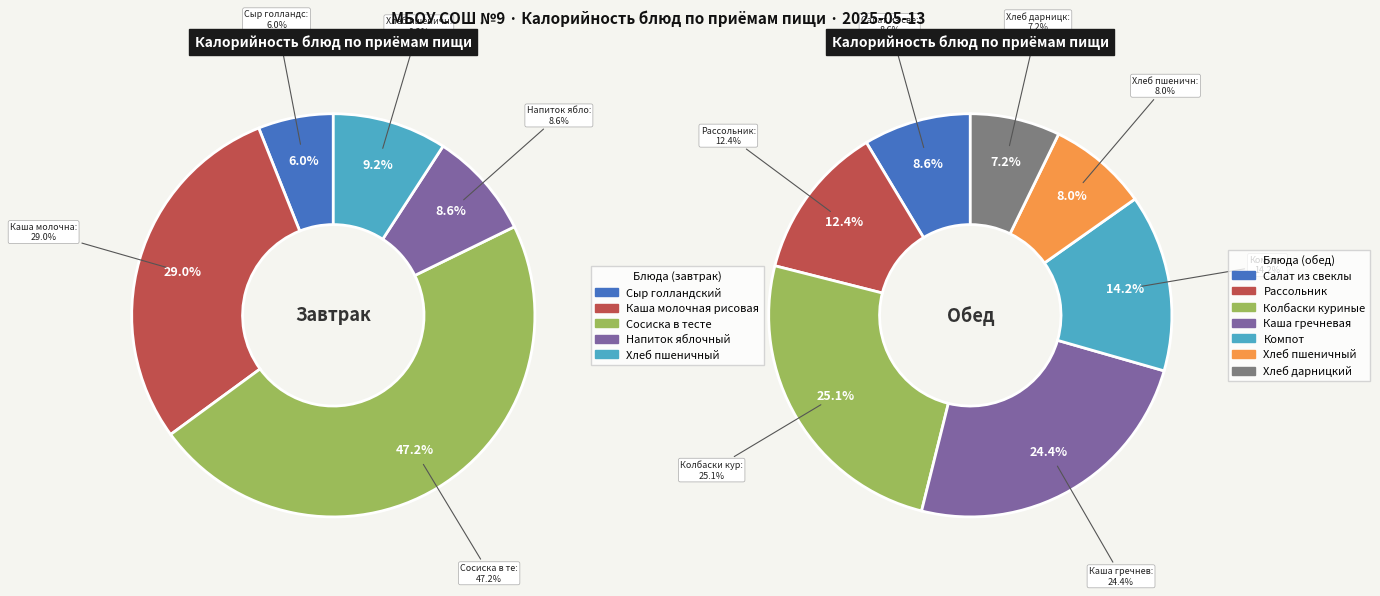

Which has a higher value, Каша гречневая or Салат из свеклы?

Каша гречневая